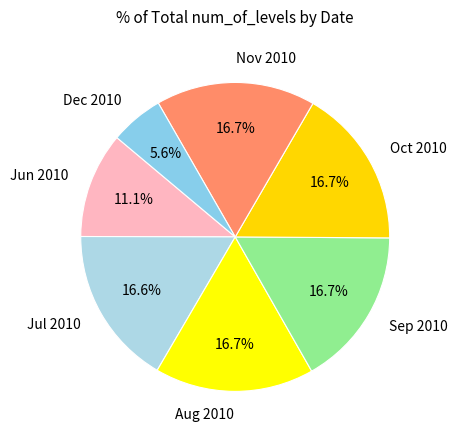

Combined, do Aug 2010 and Nov 2010 account for over 50%?

No